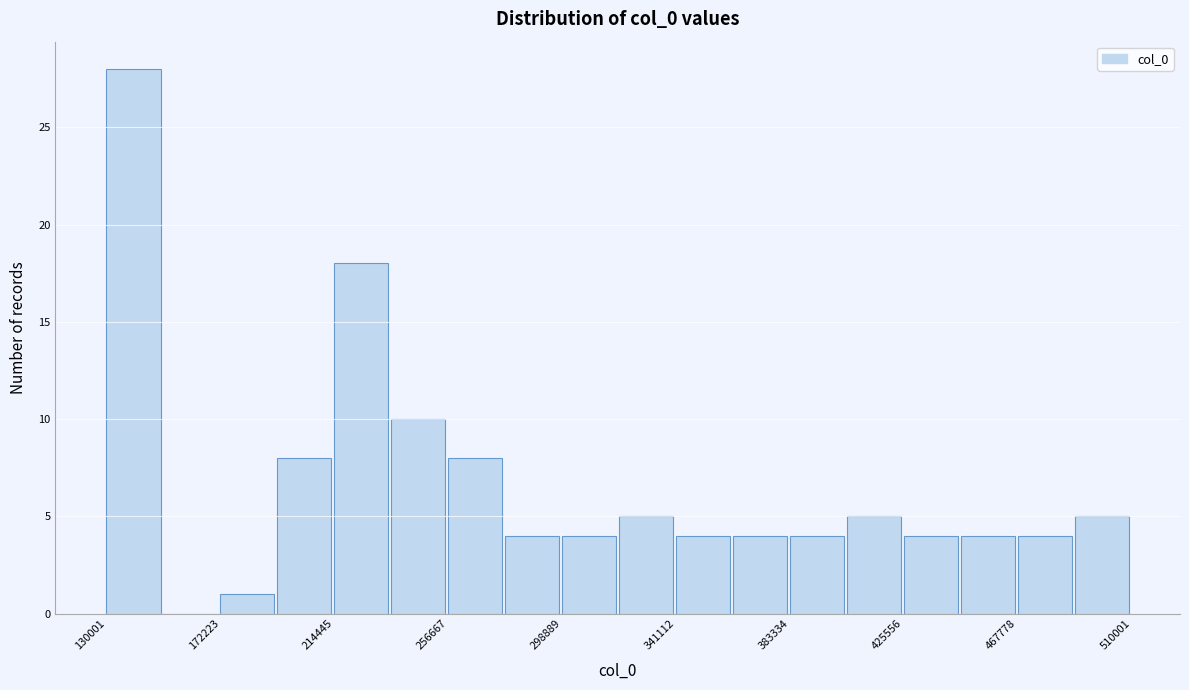

Reading left to right, list every bar in this chart as the range it spans on the x-axis followed by its height. Neither the bar edges nor the heights are printed on the chart, so give them approximately, as read against the axes.

130000 to 150000: 28
150000 to 170000: 0
170000 to 195000: 1
195000 to 215000: 8
215000 to 235000: 18
235000 to 255000: 10
255000 to 280000: 8
280000 to 300000: 4
300000 to 320000: 4
320000 to 340000: 5
340000 to 360000: 4
360000 to 385000: 4
385000 to 405000: 4
405000 to 425000: 5
425000 to 445000: 4
445000 to 470000: 4
470000 to 490000: 4
490000 to 510000: 5